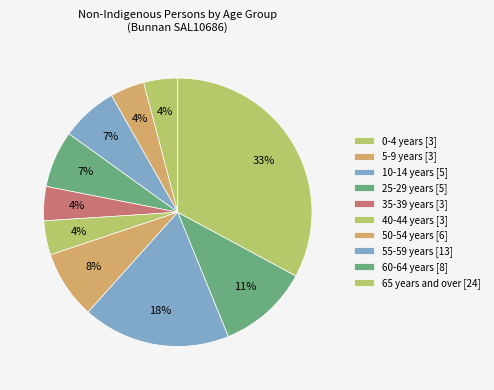

Count the number of slices in the pie.

10